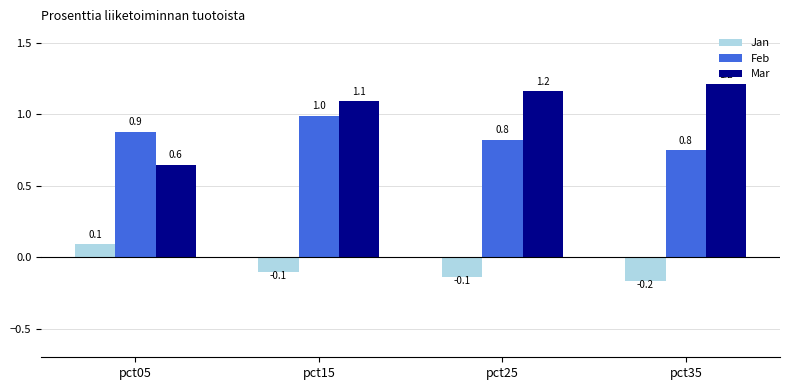

How many values in the Jan series exceed 0?

1